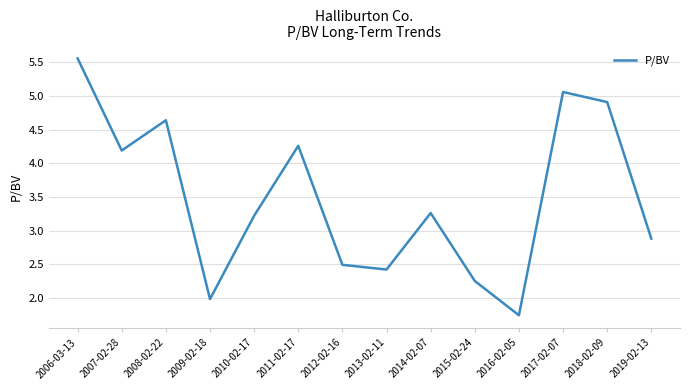

Is it true that the value at 2014-02-07 is 3.3?

True